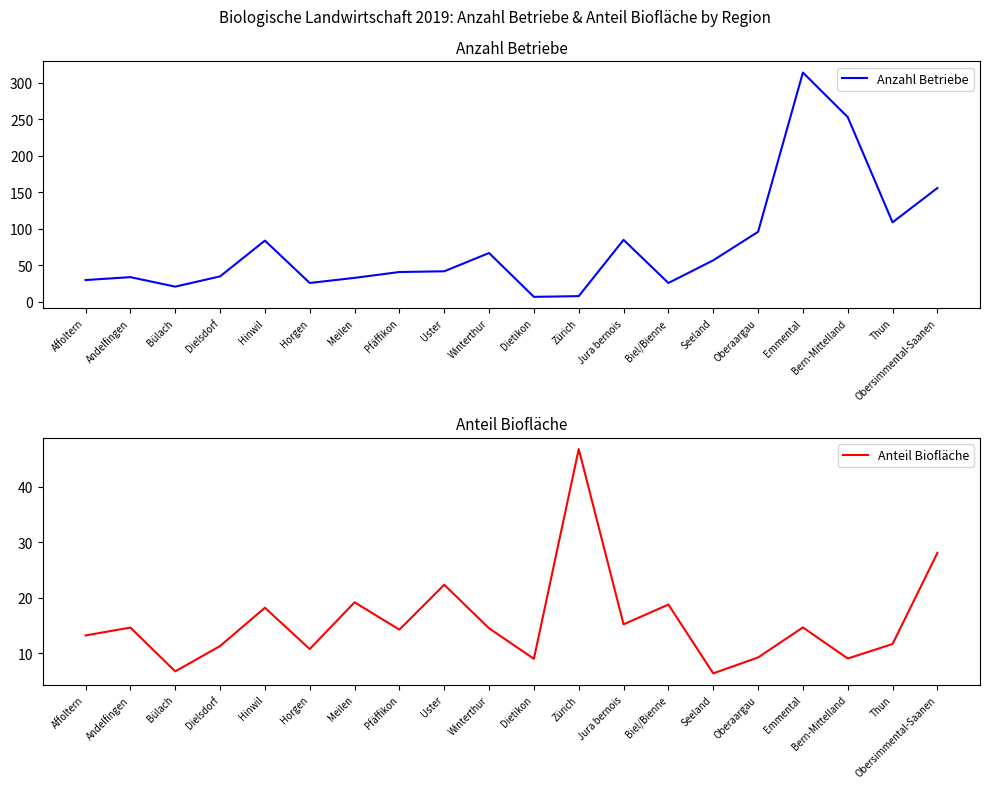

How many values in the Anzahl Betriebe series are below 42?

10